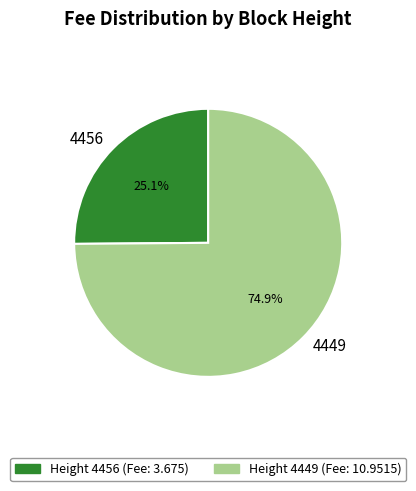

Which slice represents more than half of the pie?

4449